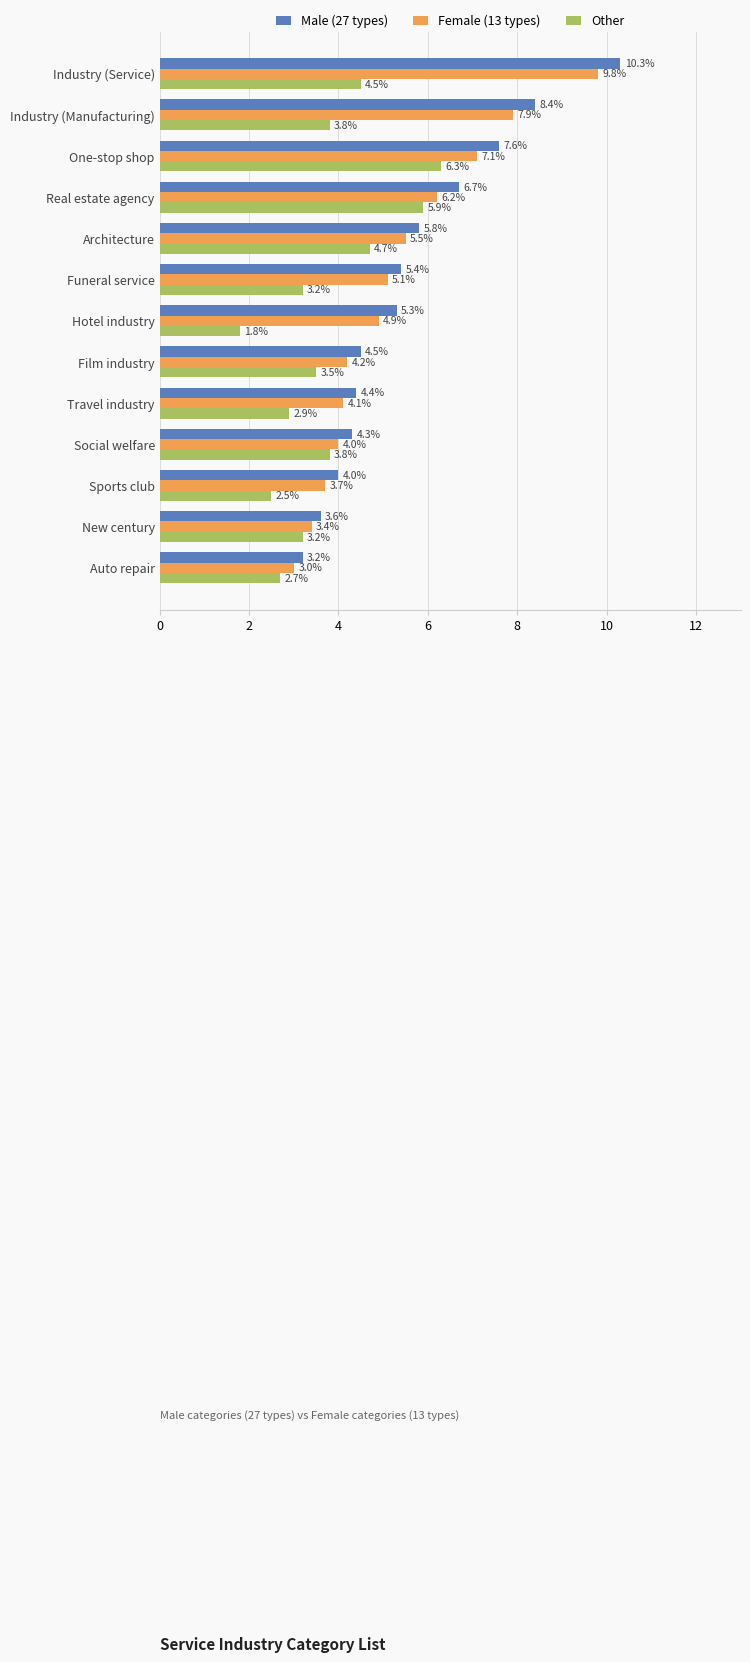

What is the sum of the Male (27 types) values at Real estate agency and Travel industry?

11.1